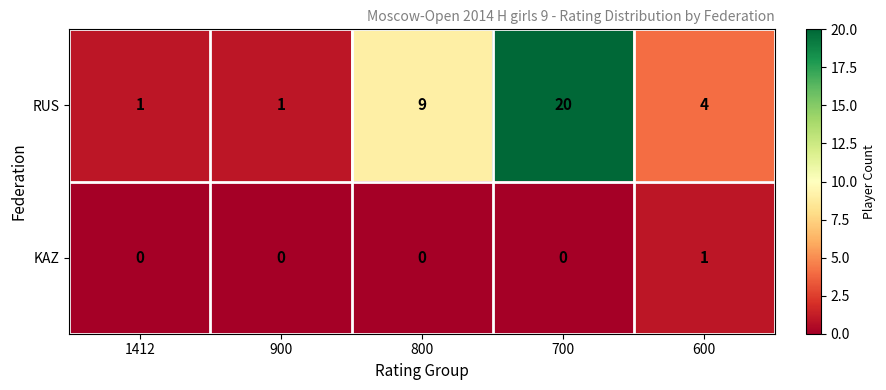

Which series has the largest total across all categories?

RUS